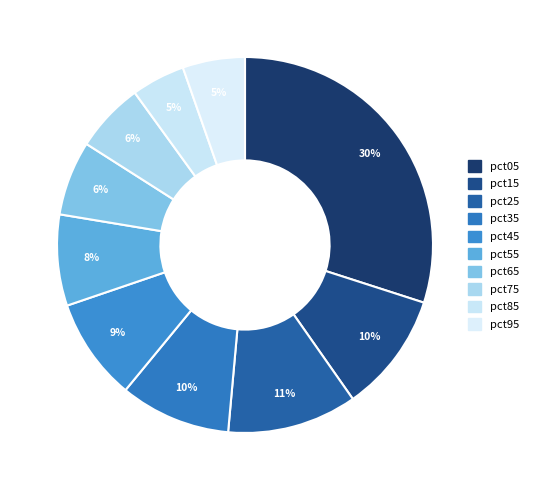

To the nearest percent, what is the average slice percentage?

10%